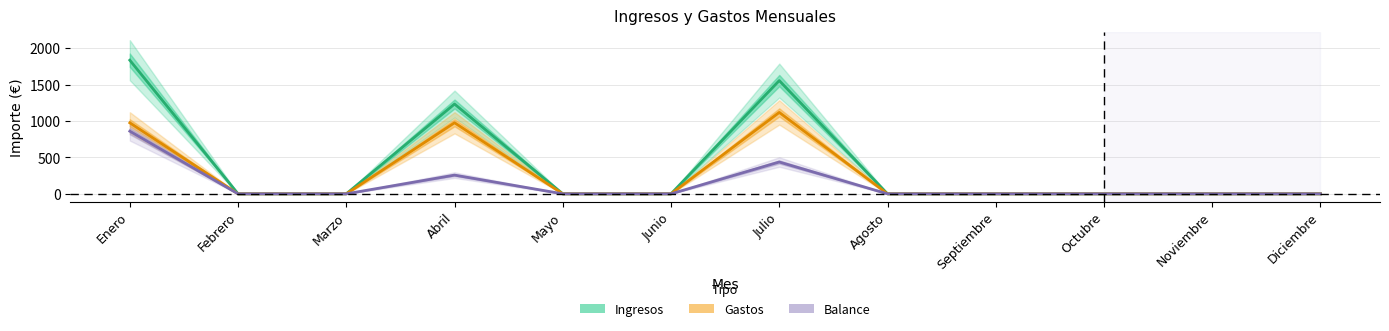

Which series changed the most between Agosto and Noviembre?

Ingresos